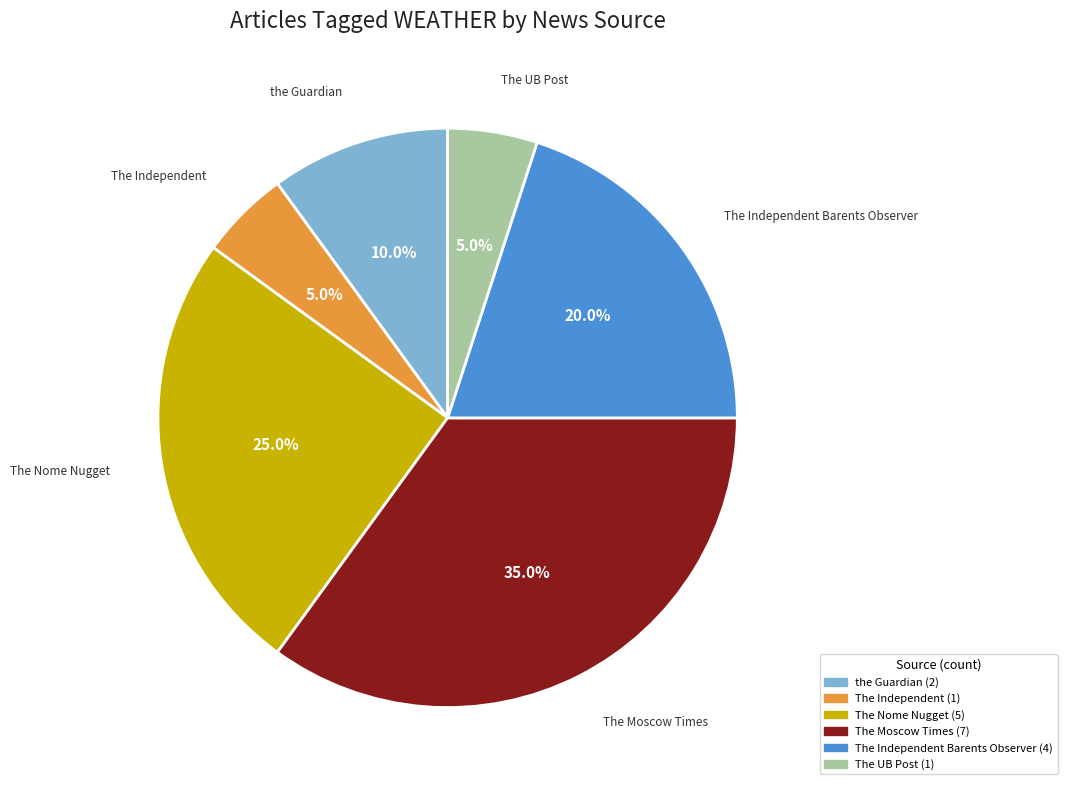

Is there any slice that represents more than half of the pie?

No